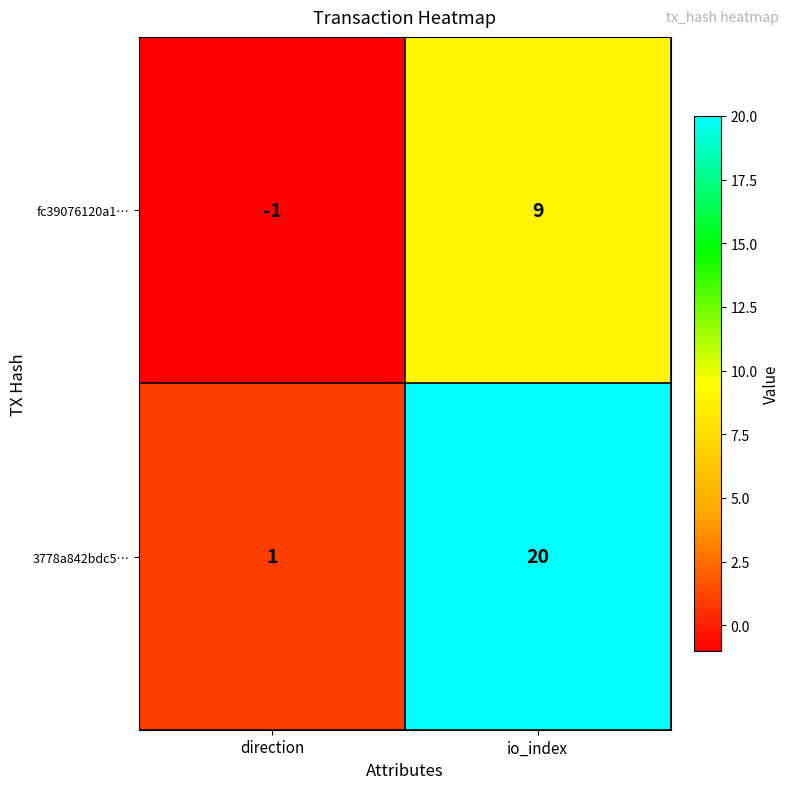

Count the number of categories in the chart.

2